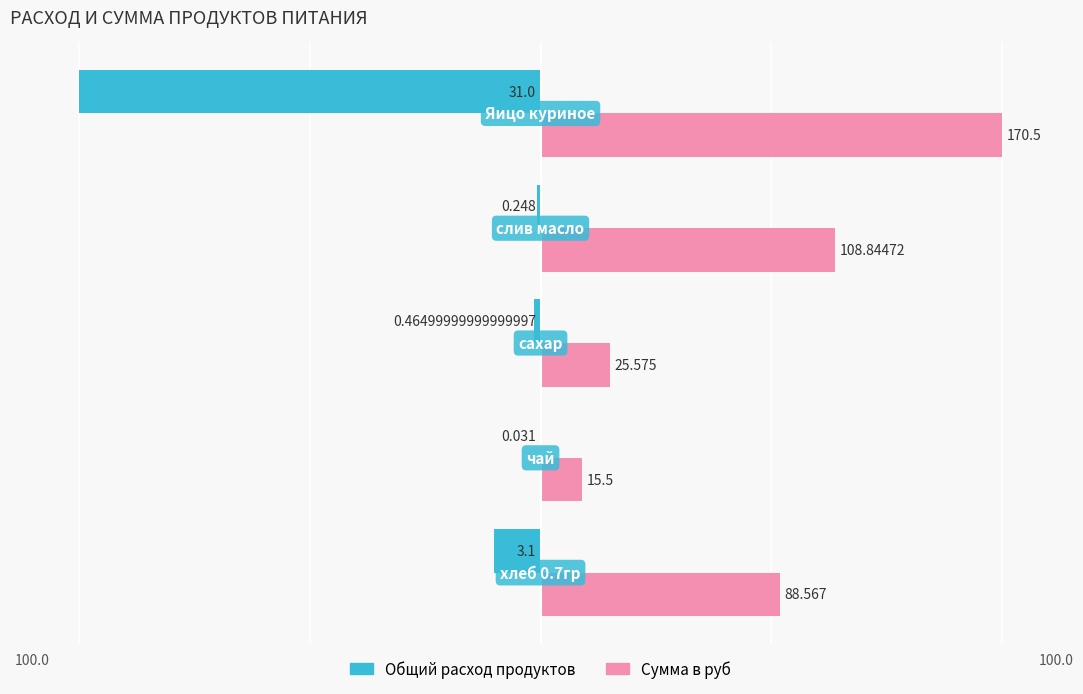

What are all the series names shown in the legend?

Общий расход продуктов, Сумма в руб